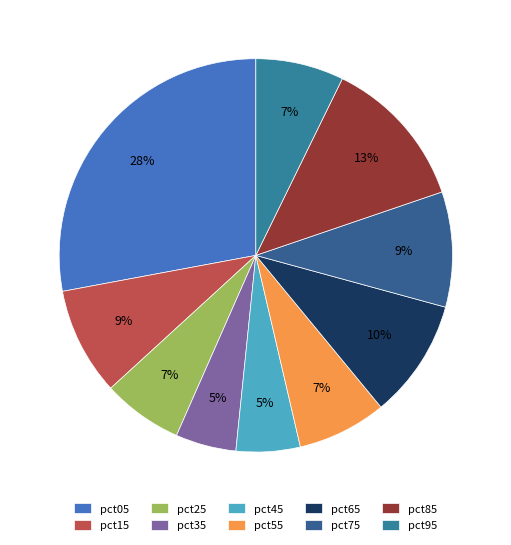

To the nearest percent, what percentage of the pie is pct65?

10%